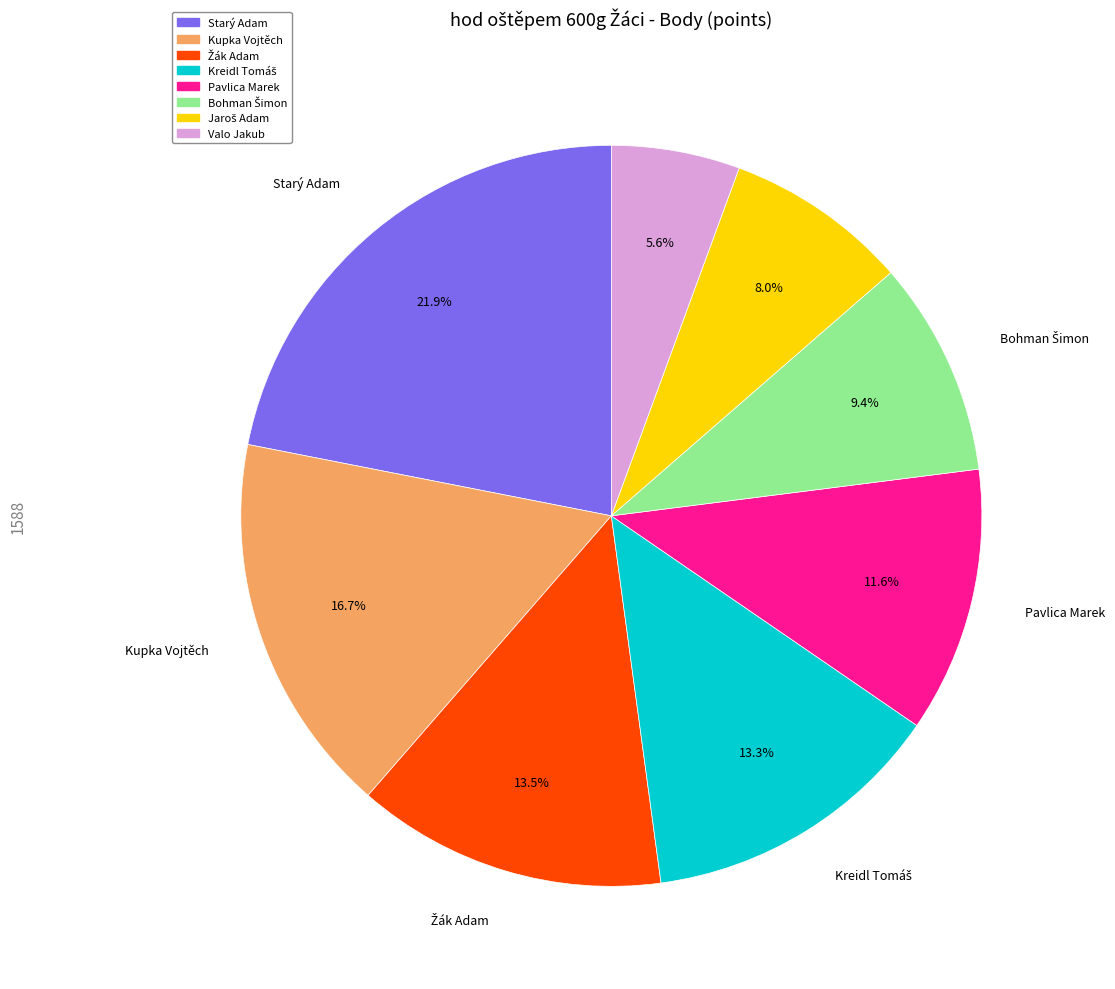

What is the ratio of the value at Valo Jakub to the value at Kupka Vojtěch?

0.3